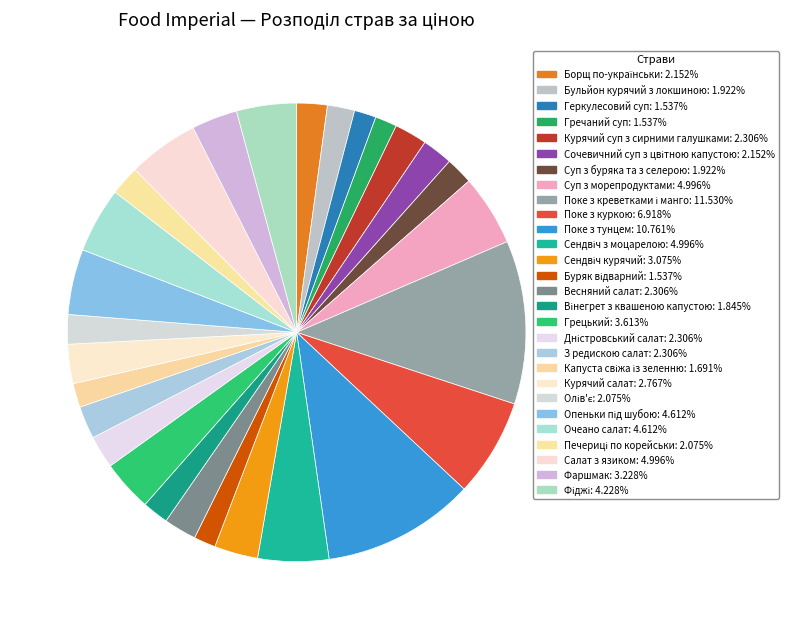

Does Борщ по-українськи account for over 50% of the chart?

No